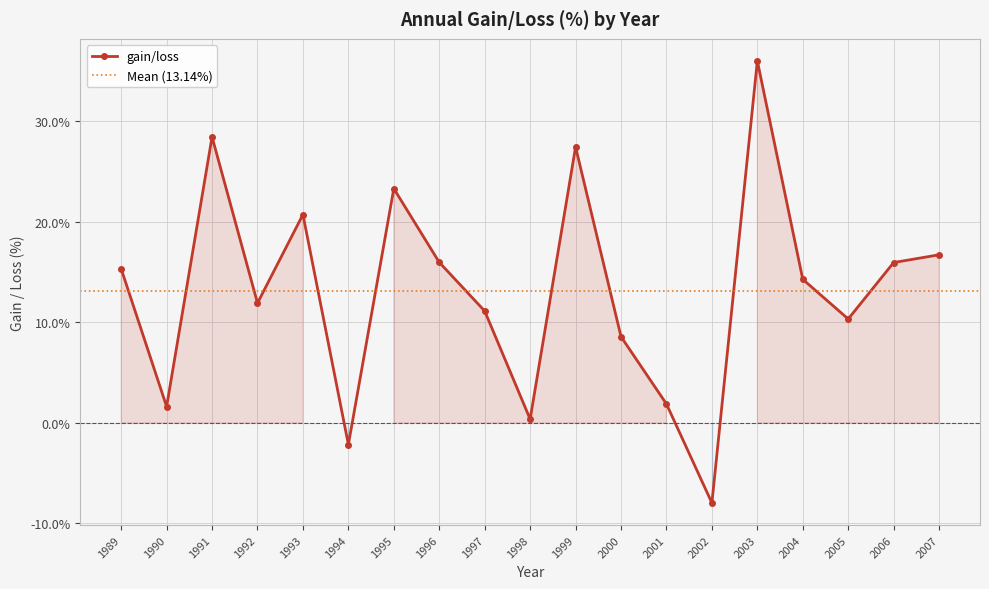

Reading right to left, extract all data points from this chart.

2007=16.7	2006=15.9	2005=10.3	2004=14.3	2003=36.0	2002=-8.0	2001=1.9	2000=8.6	1999=27.4	1998=0.4	1997=11.1	1996=16.0	1995=23.3	1994=-2.1	1993=20.7	1992=11.9	1991=28.4	1990=1.6	1989=15.3